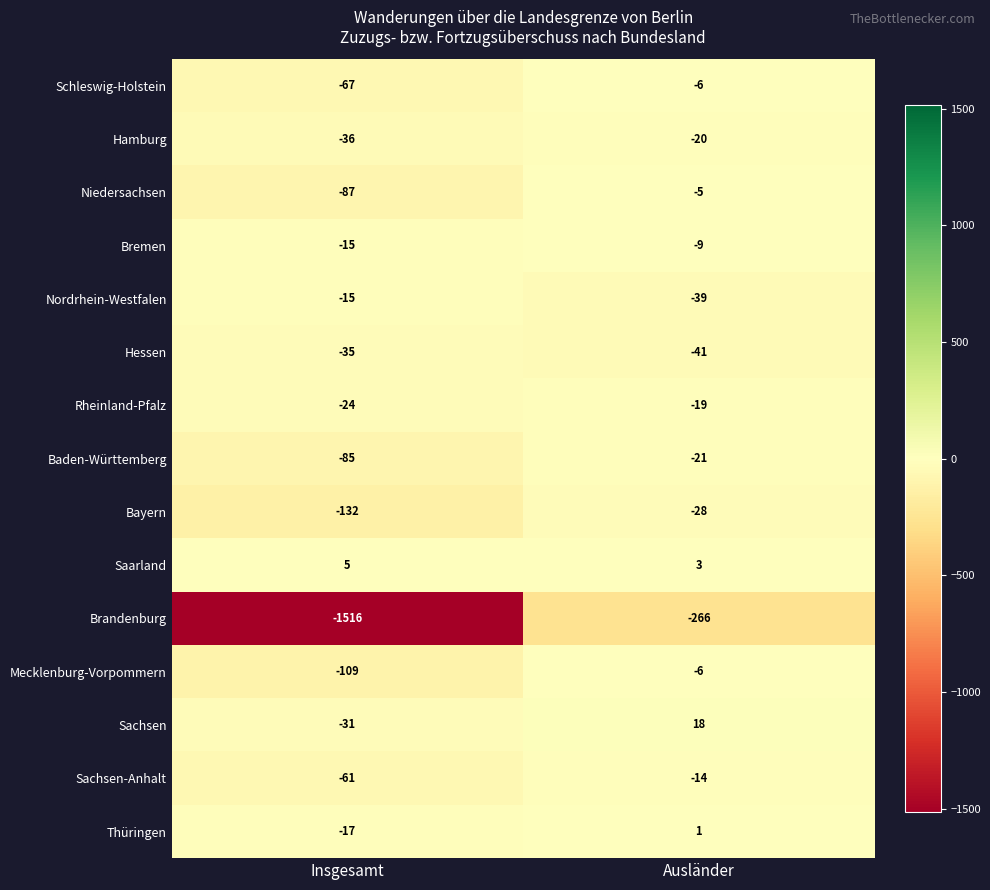

Is it true that Sachsen-Anhalt equals -85 at Insgesamt?

False